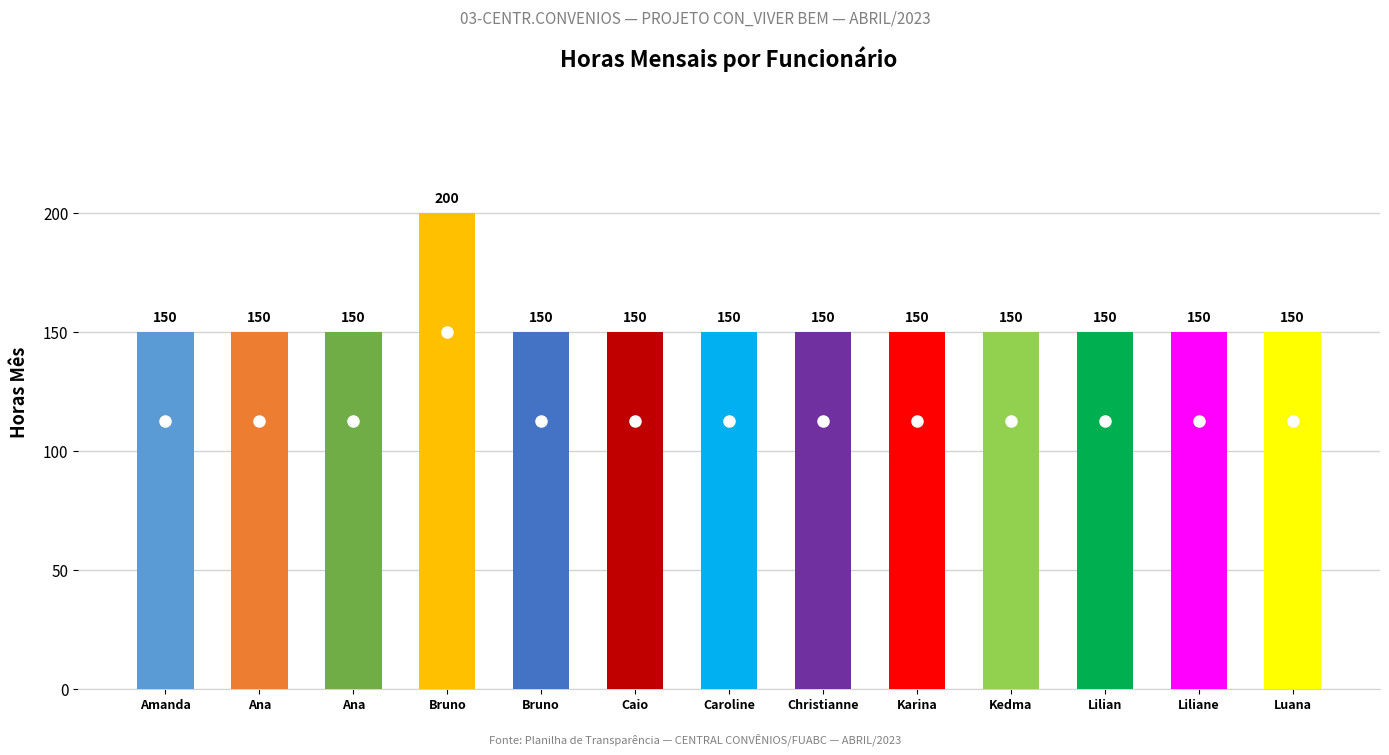

What is the value of the 4th bar from the left?

200